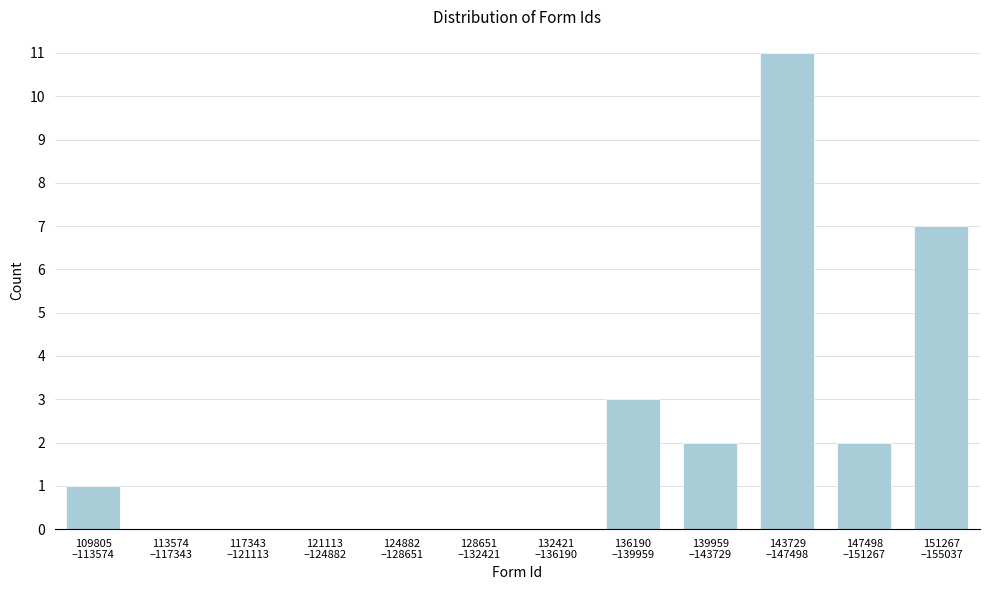

What is the sum of all values?

26